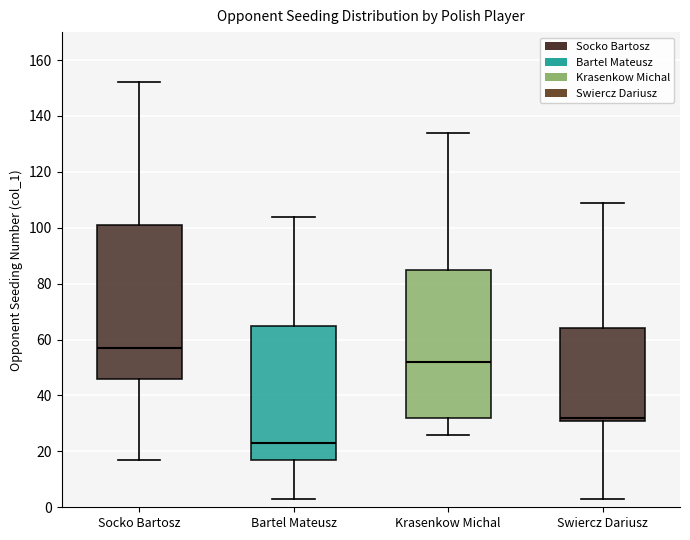

Where is the upper edge of the box for Krasenkow Michal on the y-axis? The values are not printed on the chart, so give them approximately, as read against the axis.

86